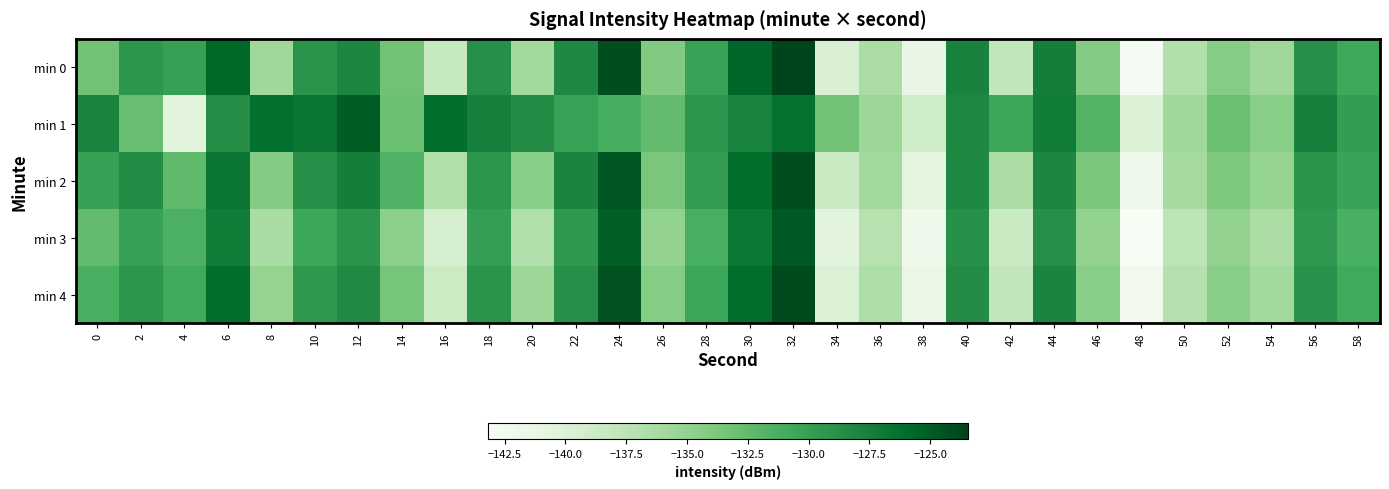

Which series has the largest range (max minus min)?

min 0